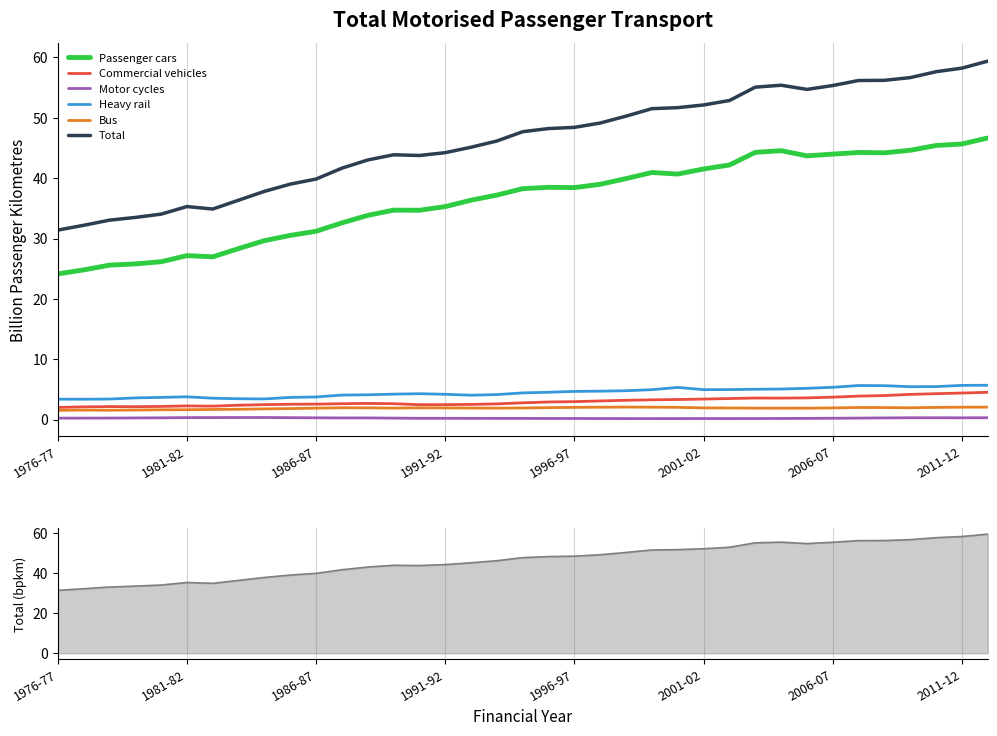

True or false: Heavy rail and Bus cross at least once.

False